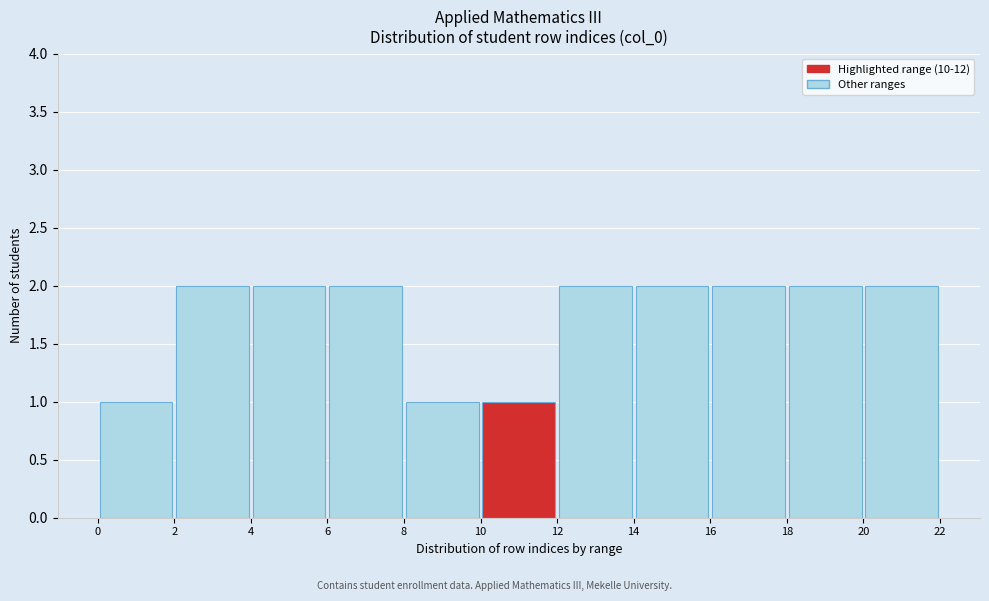

How tall is the bar that spans 14 to 16 on the x-axis? The values are not printed on the chart, so give them approximately, as read against the axis.

2